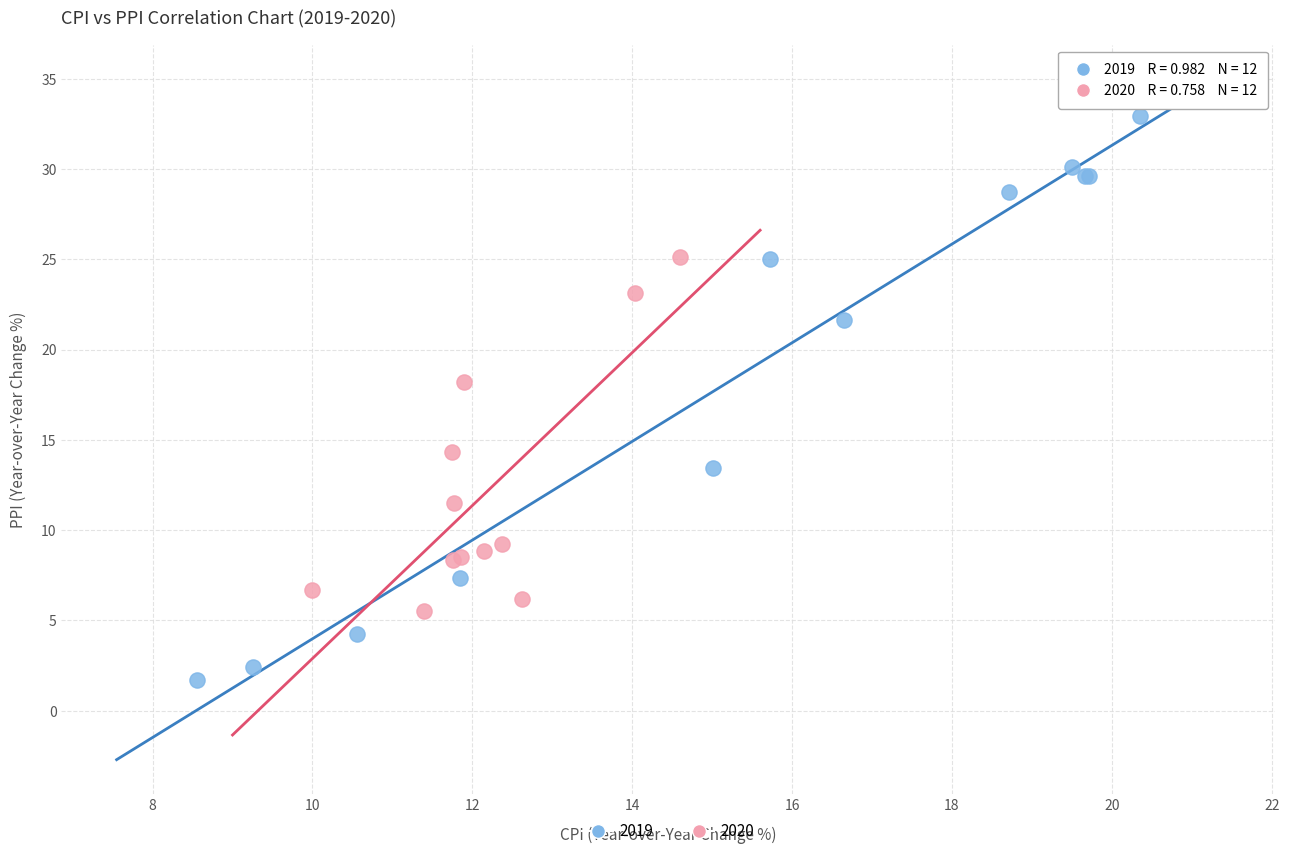

Which series reaches the minimum Y coordinate?

2019